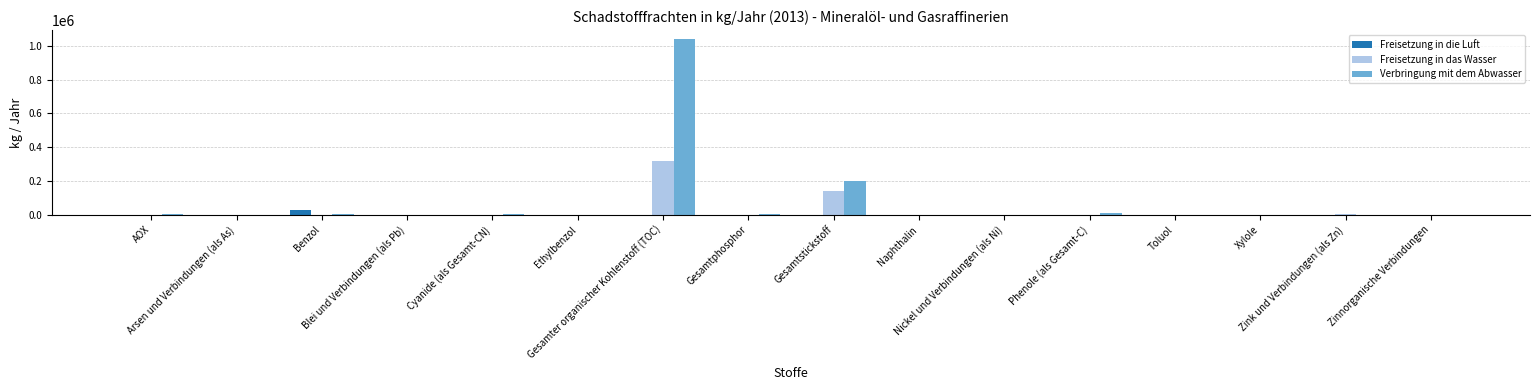

What is the maximum value shown in the chart?

1040600